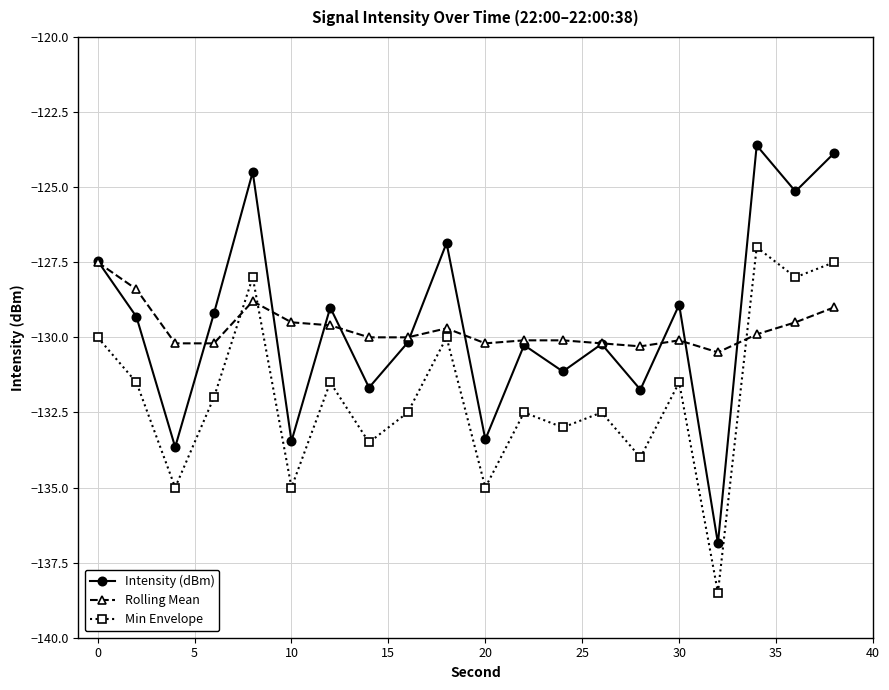

What is the maximum value for Min Envelope?

-127.0